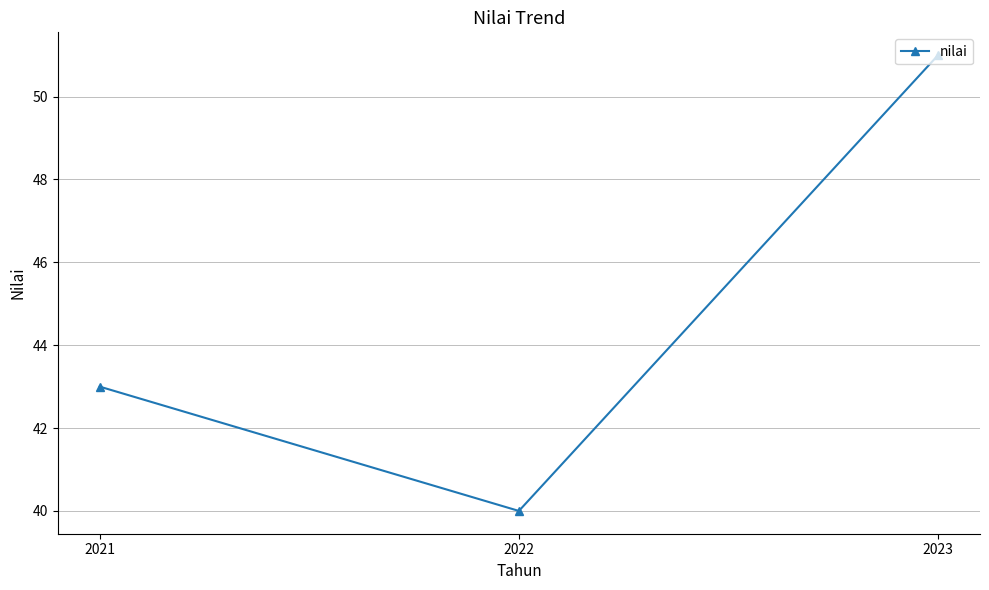

What value does the data have at 2021?

43